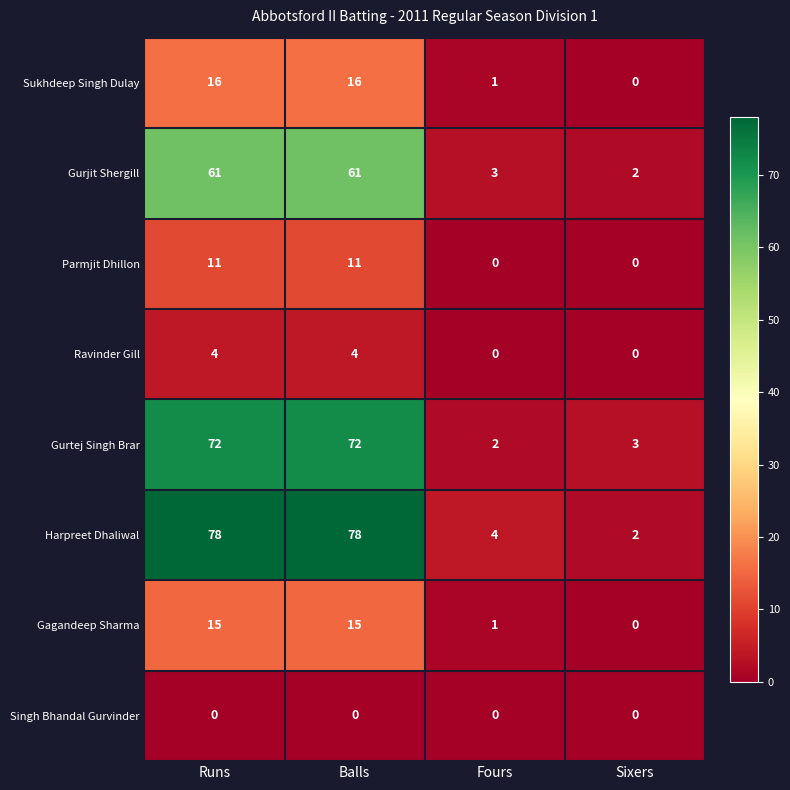

Which series has the largest total across all categories?

Harpreet Dhaliwal